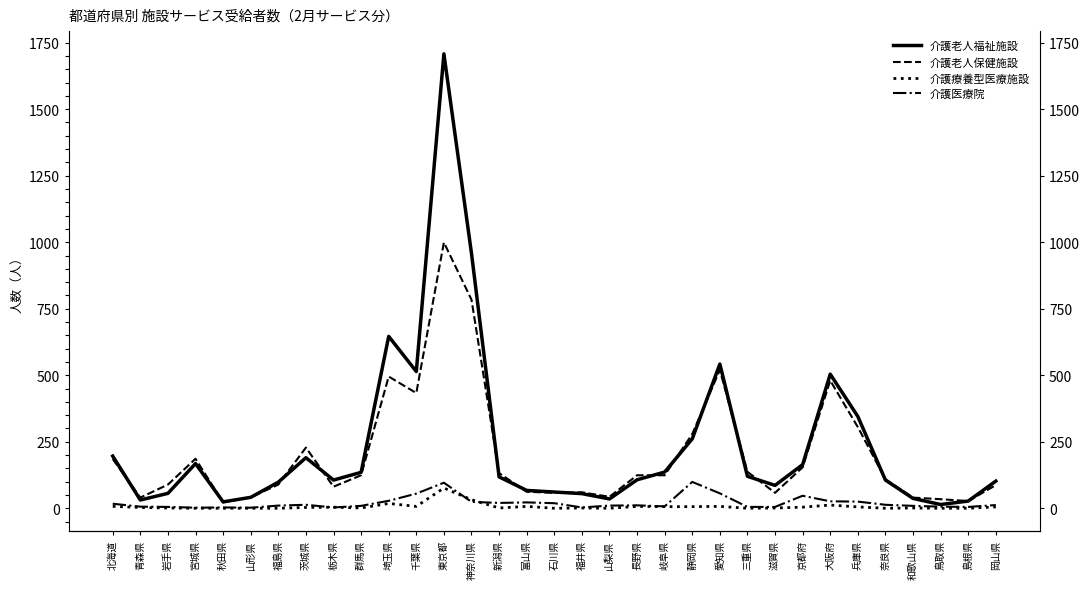

Where is 介護療養型医療施設 nearest to the value 38?

神奈川県